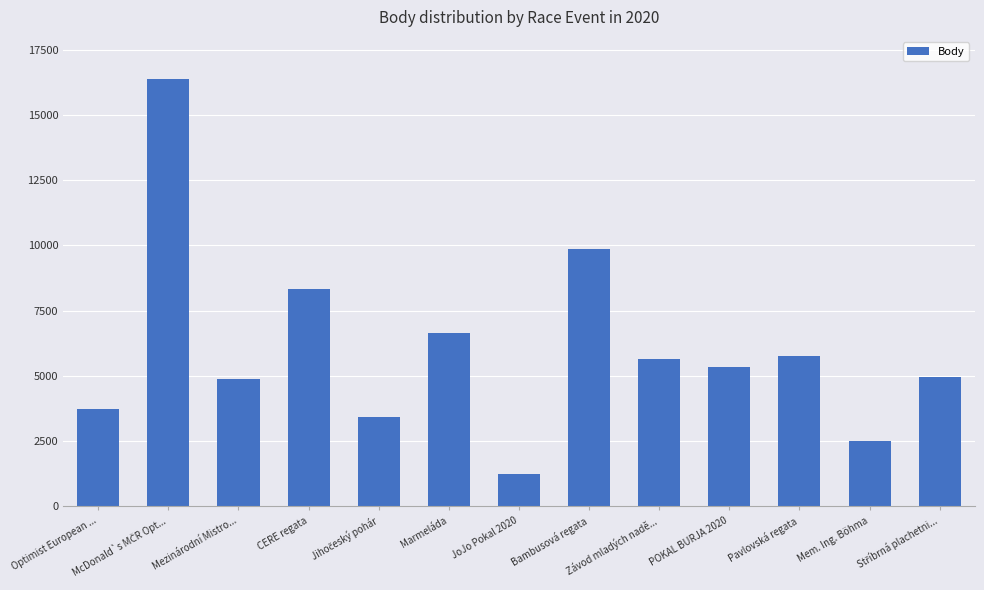

Which category has the lowest value across all series?

JoJo Pokal 2020